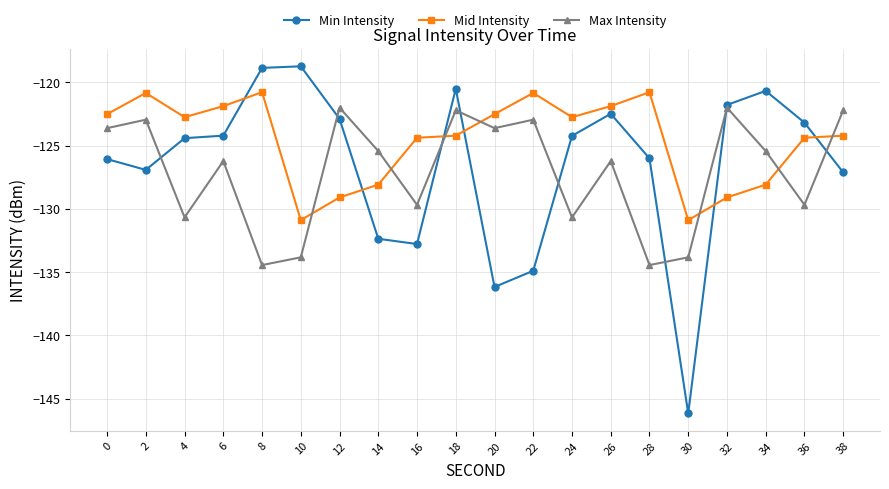

Rank the series at 16 from highest to lowest value.

Mid Intensity, Max Intensity, Min Intensity